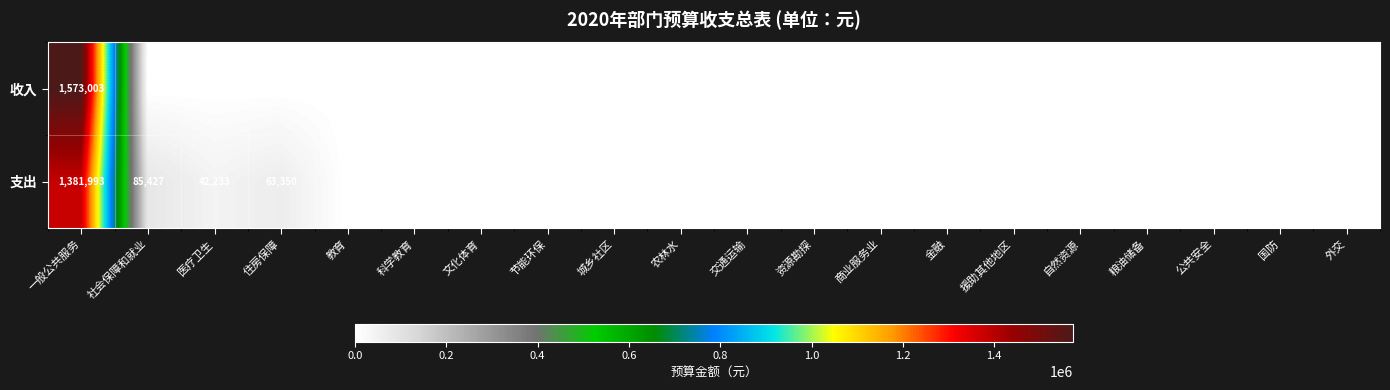

How many categories are shown in the chart?

20